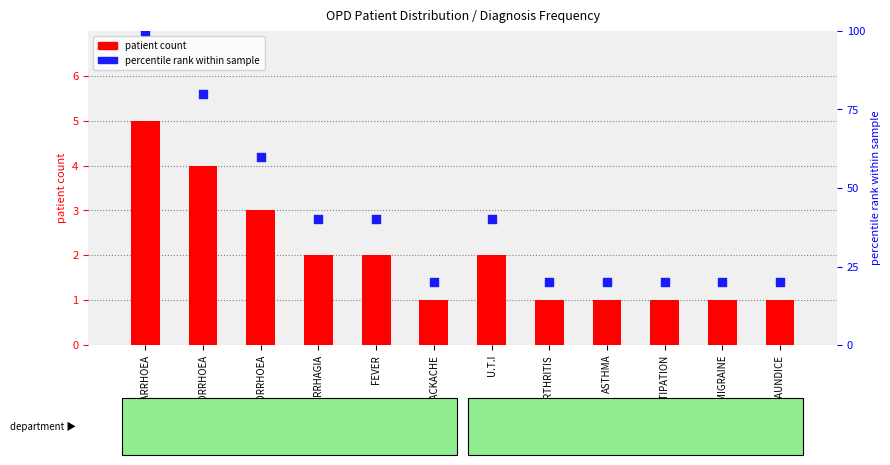

Which series reaches the minimum Y coordinate?

patient count